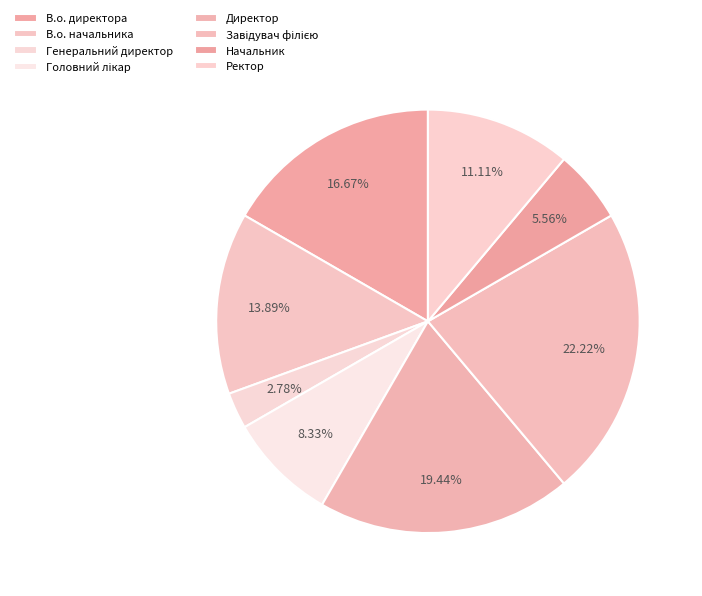

Rank the categories by value from lowest to highest.

Генеральний директор, Начальник, Головний лікар, Ректор, В.о. начальника, В.о. директора, Директор, Завідувач філією